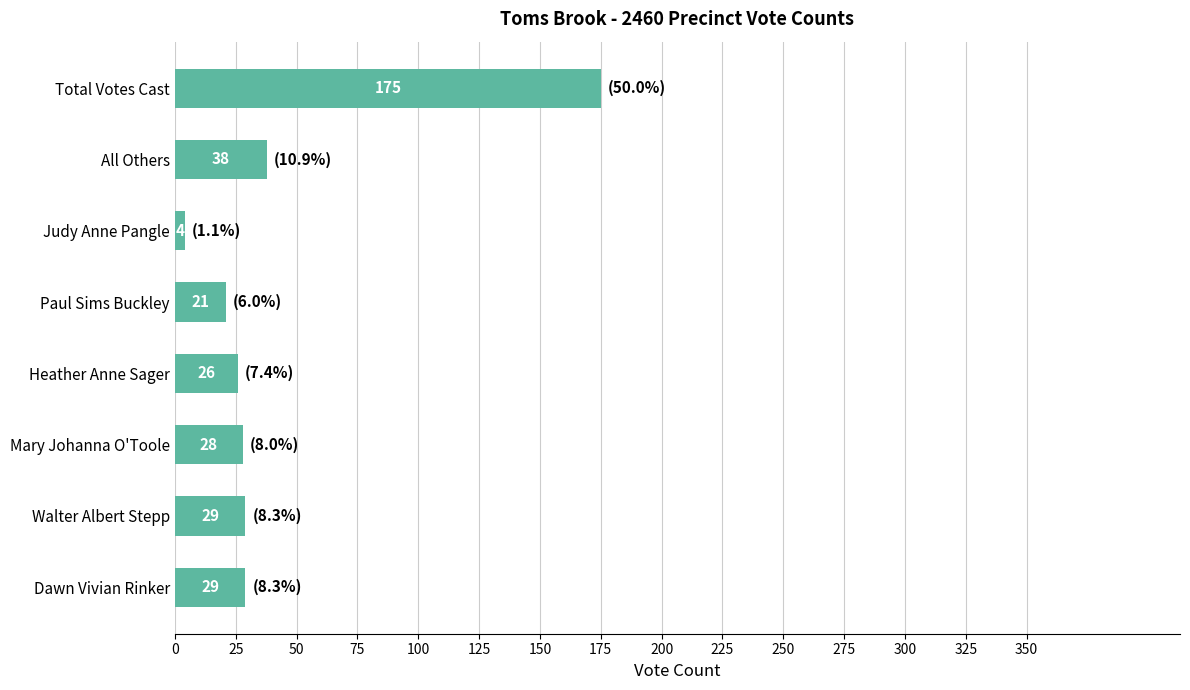

At which category does the chart reach its peak across all series?

Total Votes Cast